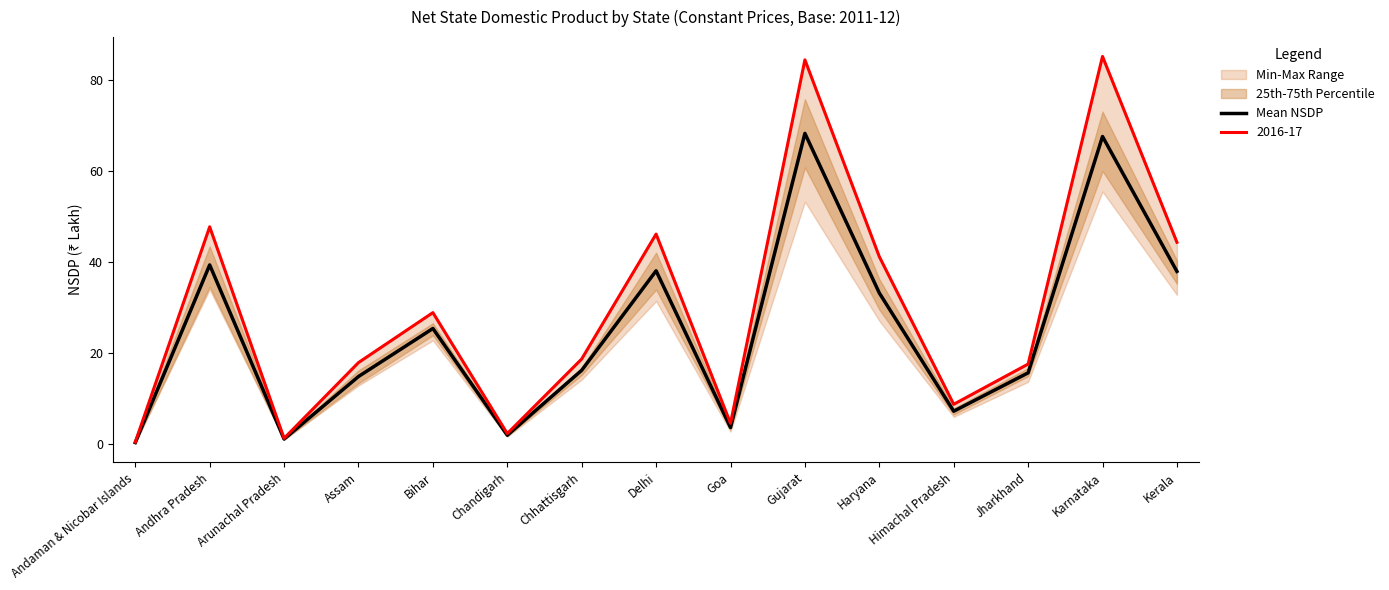

Rank the categories by value from lowest to highest.

Andaman & Nicobar Islands, Arunachal Pradesh, Chandigarh, Goa, Himachal Pradesh, Assam, Jharkhand, Chhattisgarh, Bihar, Haryana, Kerala, Delhi, Andhra Pradesh, Karnataka, Gujarat